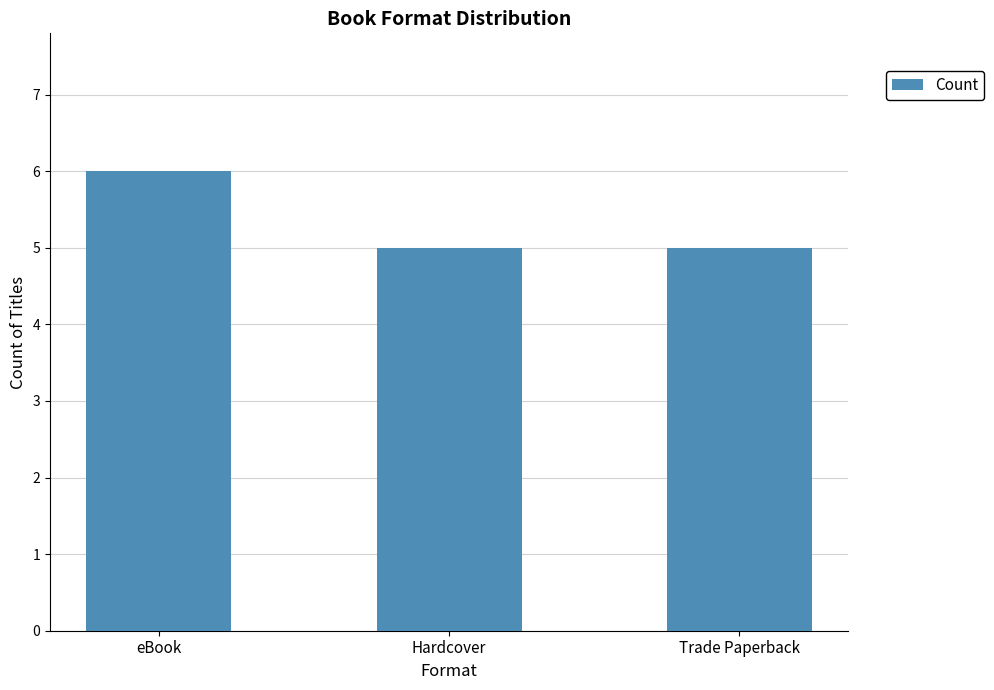

True or false: the data shows 7 at Hardcover.

False